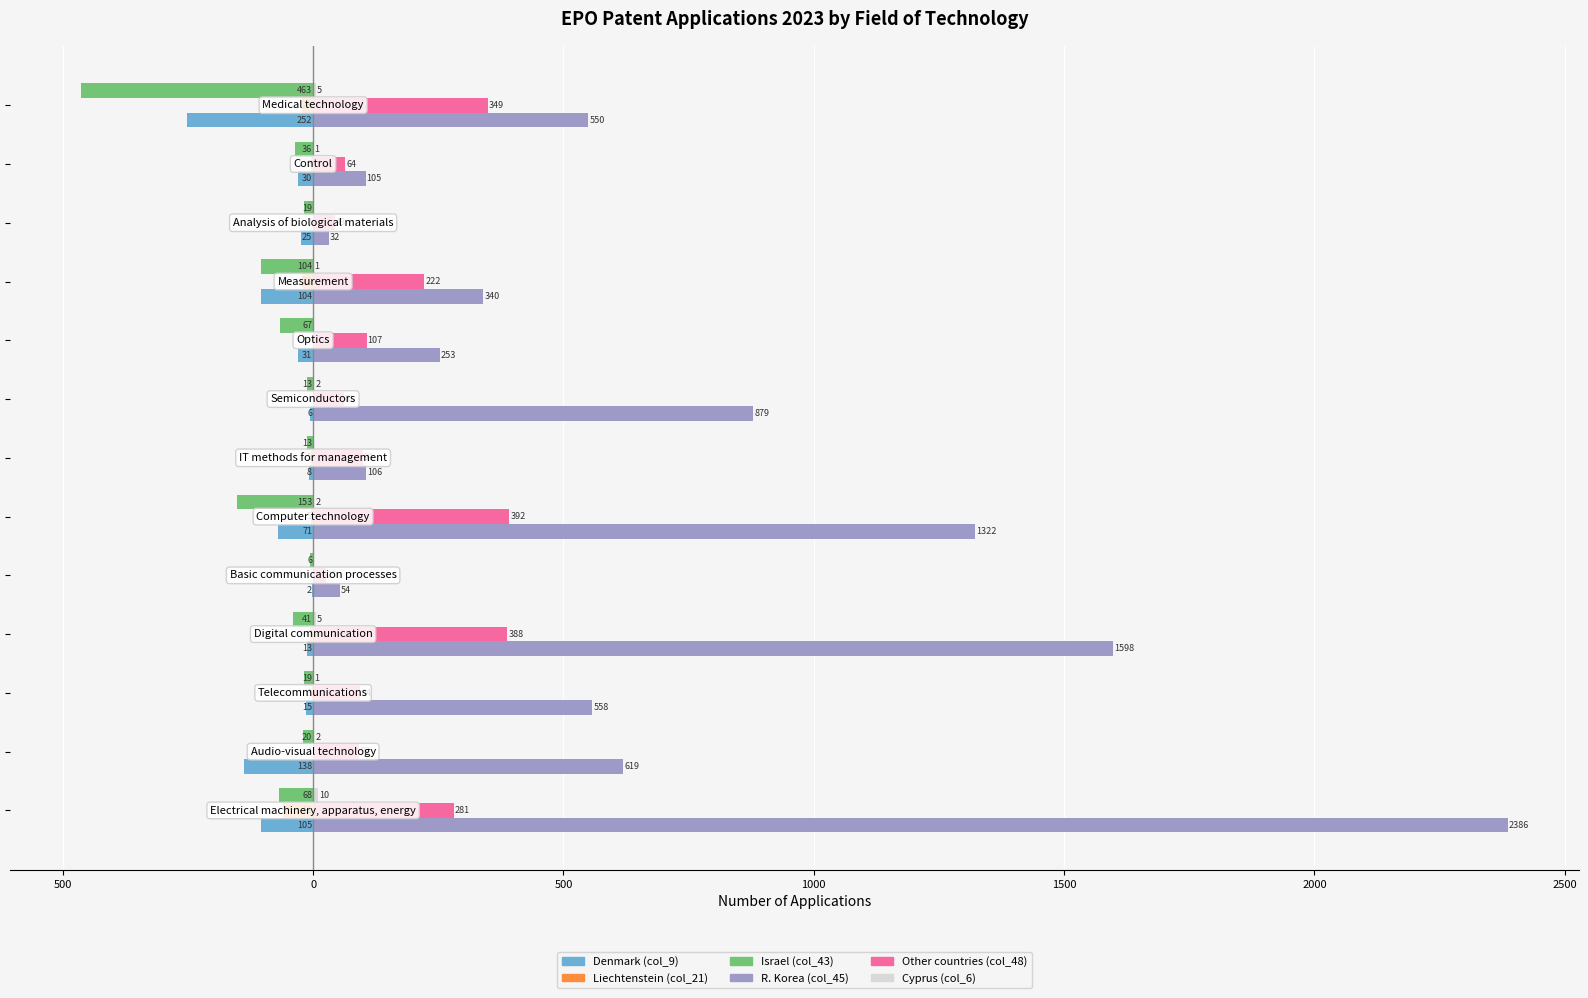

Reading left to right, extract all data points from this chart.

Denmark (col_9): -105	-138	-15	-13	-2	-71	-8	-6	-31	-104	-25	-30	-252
Liechtenstein (col_21): -61	-1	-3	-7	0	-5	-5	0	0	-23	-1	-5	-23
Israel (col_43): -68	-20	-19	-41	-6	-153	-13	-13	-67	-104	-19	-36	-463
R. Korea (col_45): 2386	619	558	1598	54	1322	106	879	253	340	32	105	550
Other countries (col_48): 281	92	94	388	25	392	99	61	107	222	43	64	349
Cyprus (col_6): 10	2	1	5	0	2	0	2	0	1	0	1	5